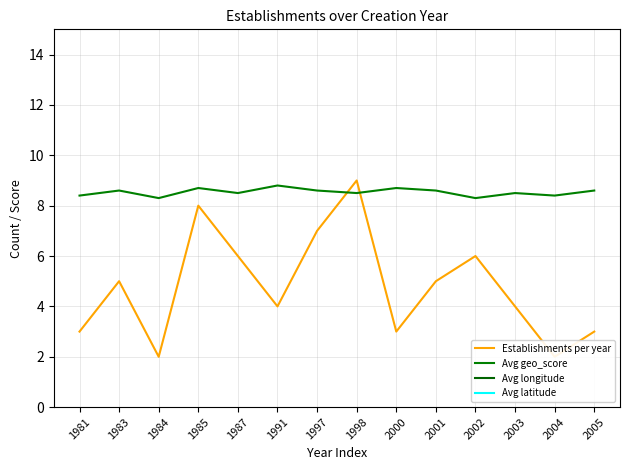

True or false: Avg geo_score and Avg longitude intersect in this chart.

False